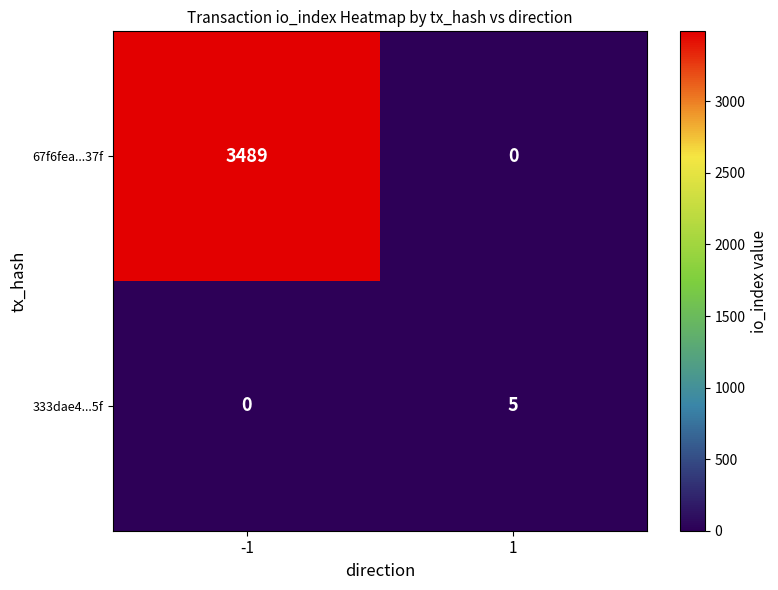

What is the total value across all series at -1?

3489